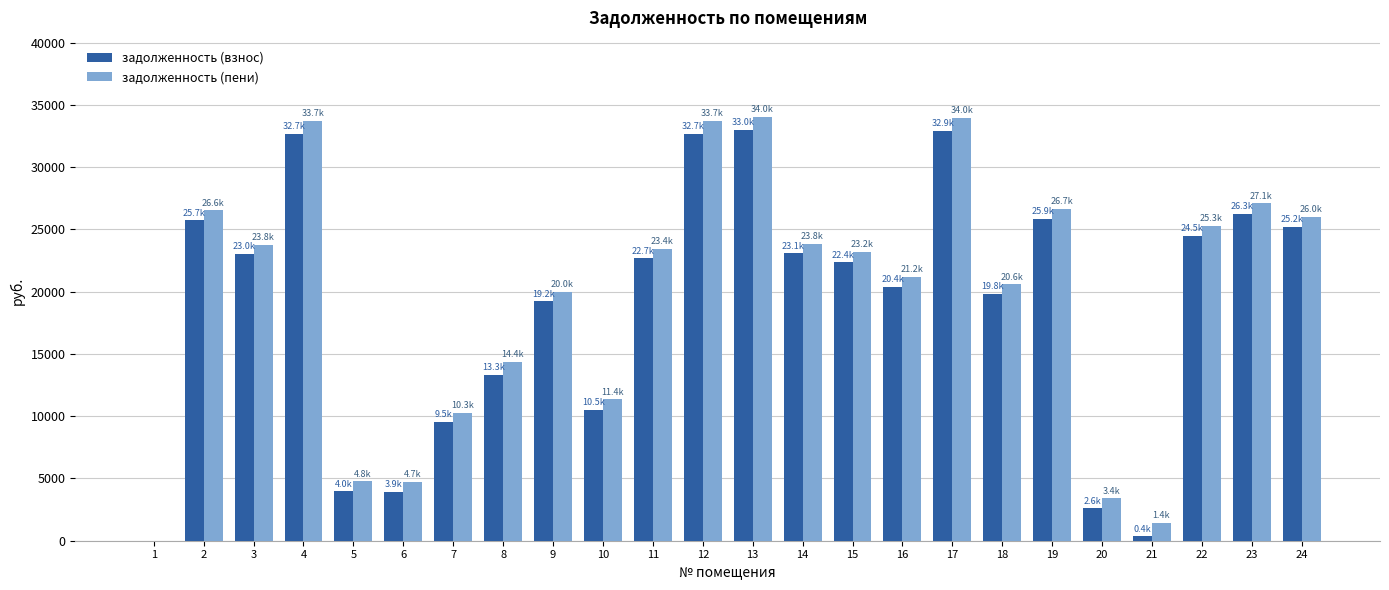

Which series has the largest total across all categories?

задолженность (пени)